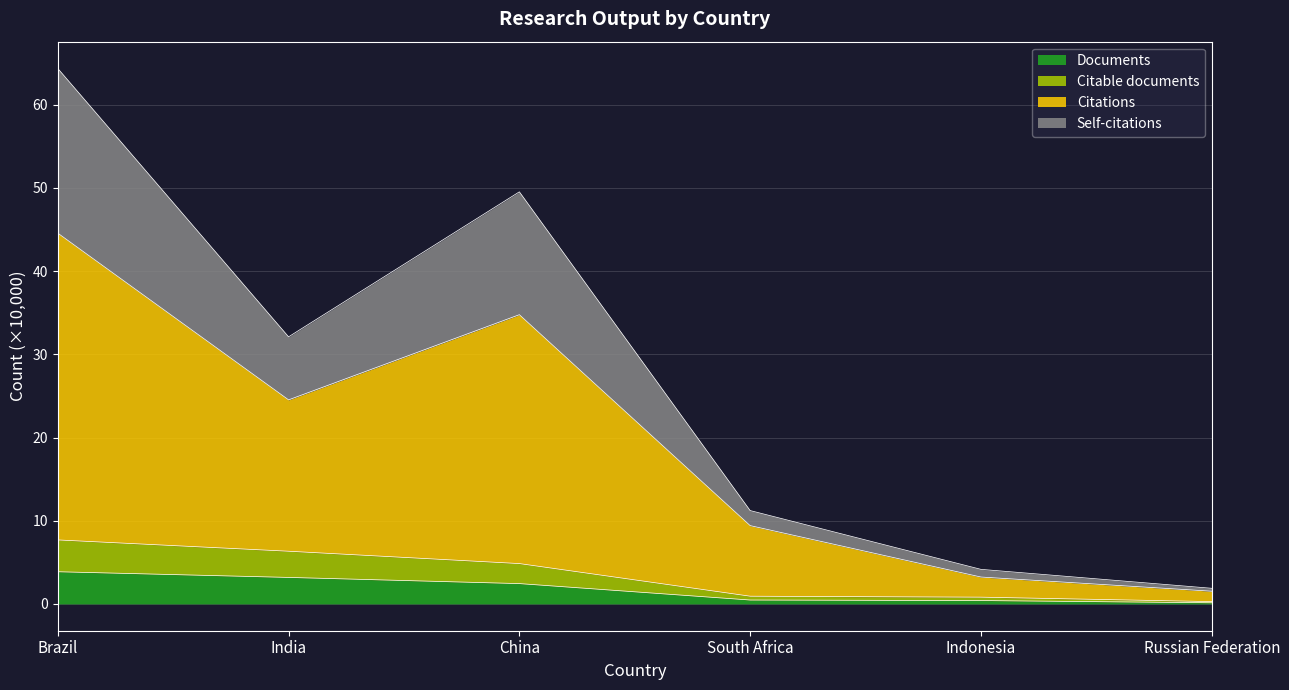

At which category is the sum across all series the highest?

Brazil